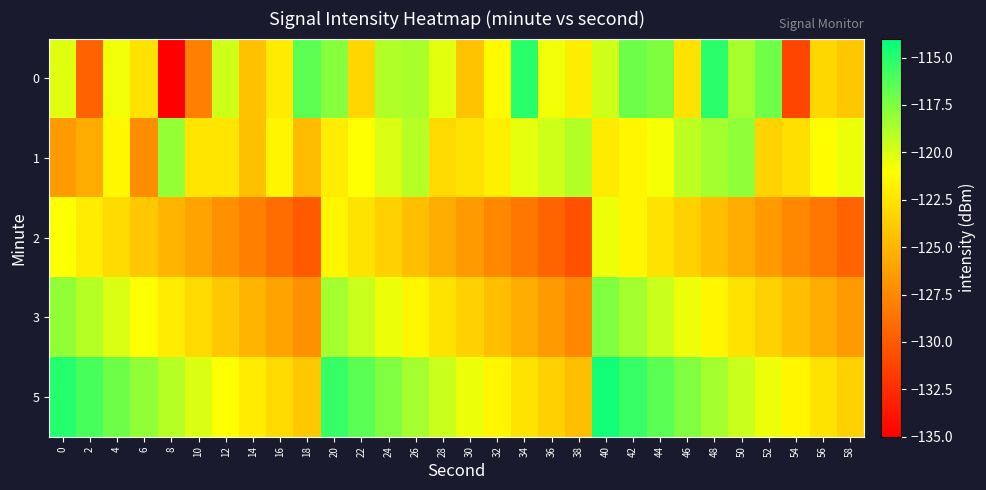

Count the number of data series in this chart.

5